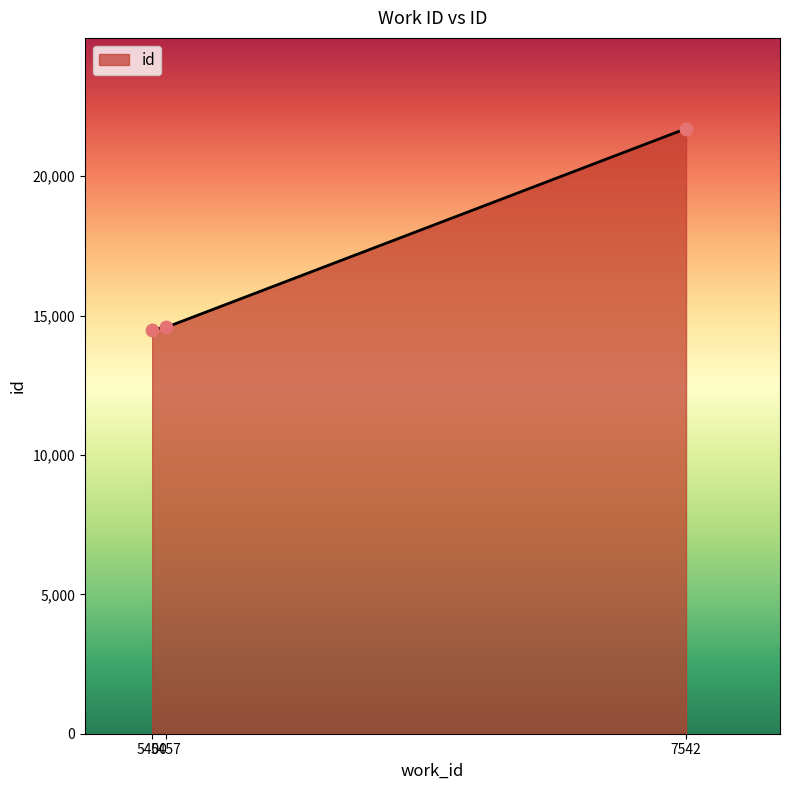

Which has a higher value, 7542 or 5457?

7542